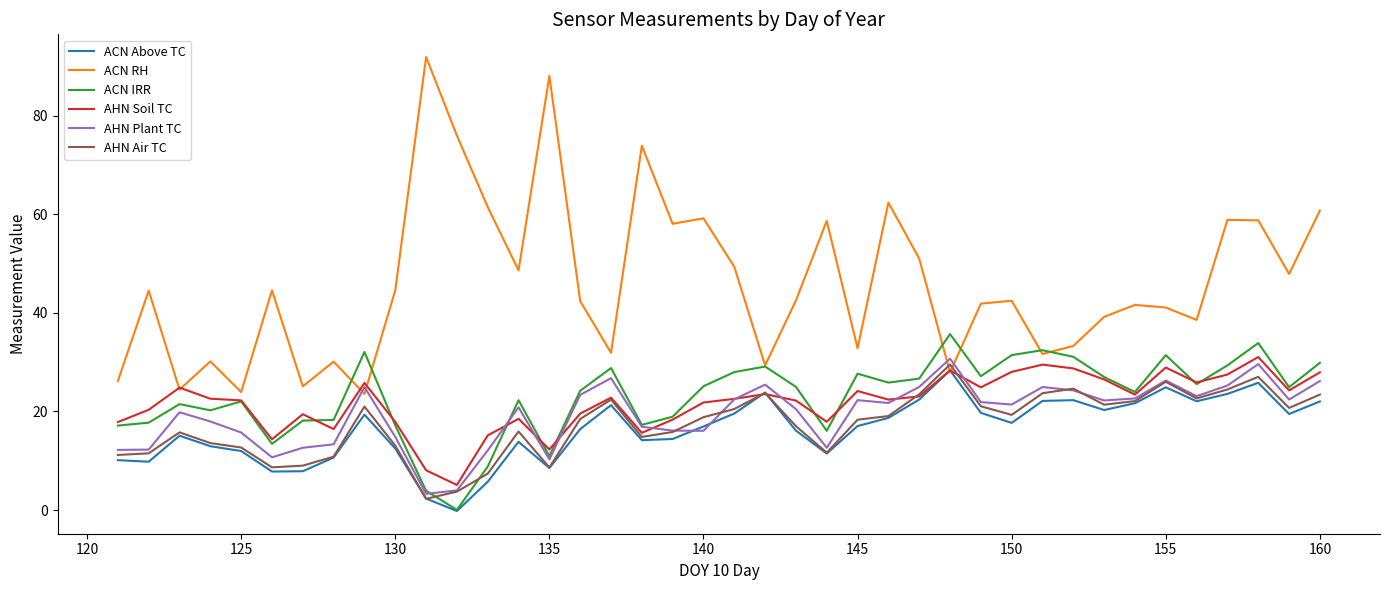

Which series has the widest spread of values?

ACN RH